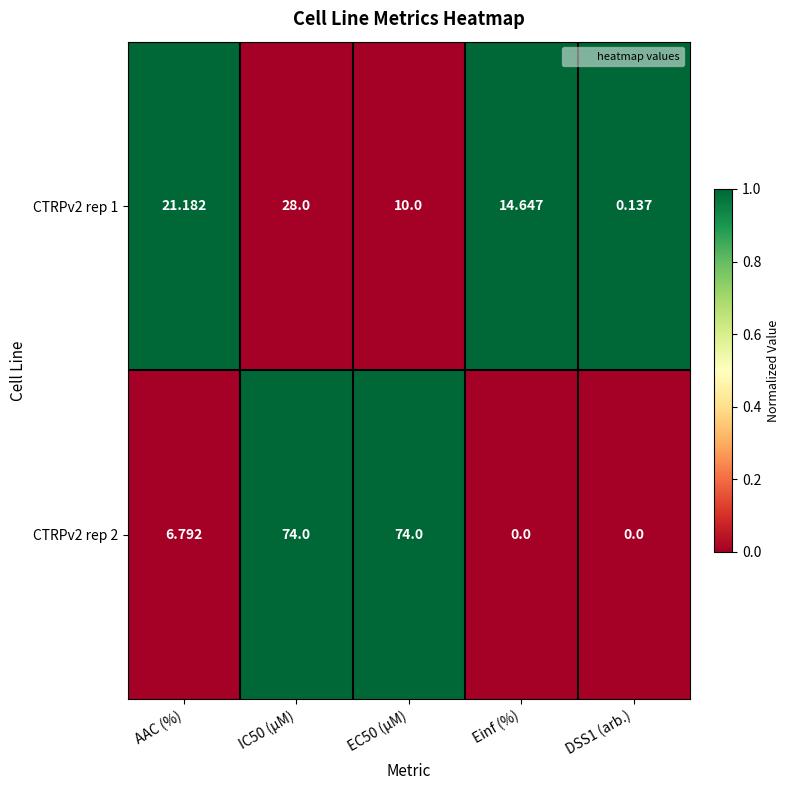

Where is CTRPv2 rep 1 nearest to the value 14?

Einf (%)